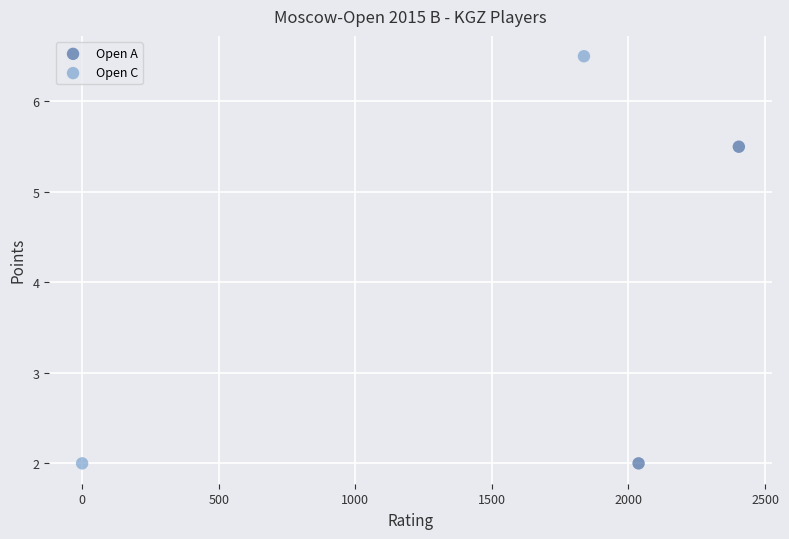

Which series reaches the maximum Y coordinate?

Open C